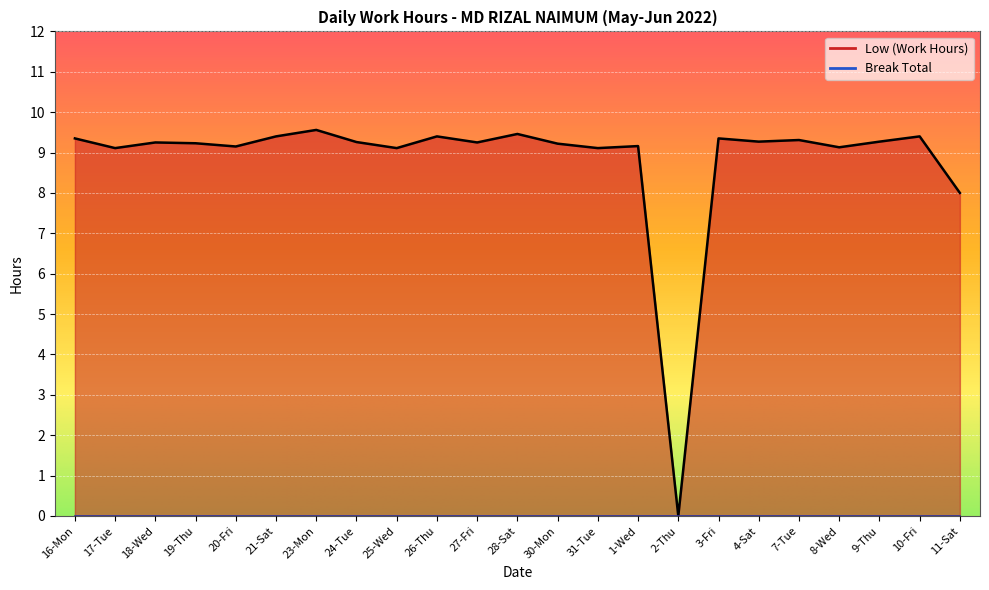

How many data points are less than 9?

2